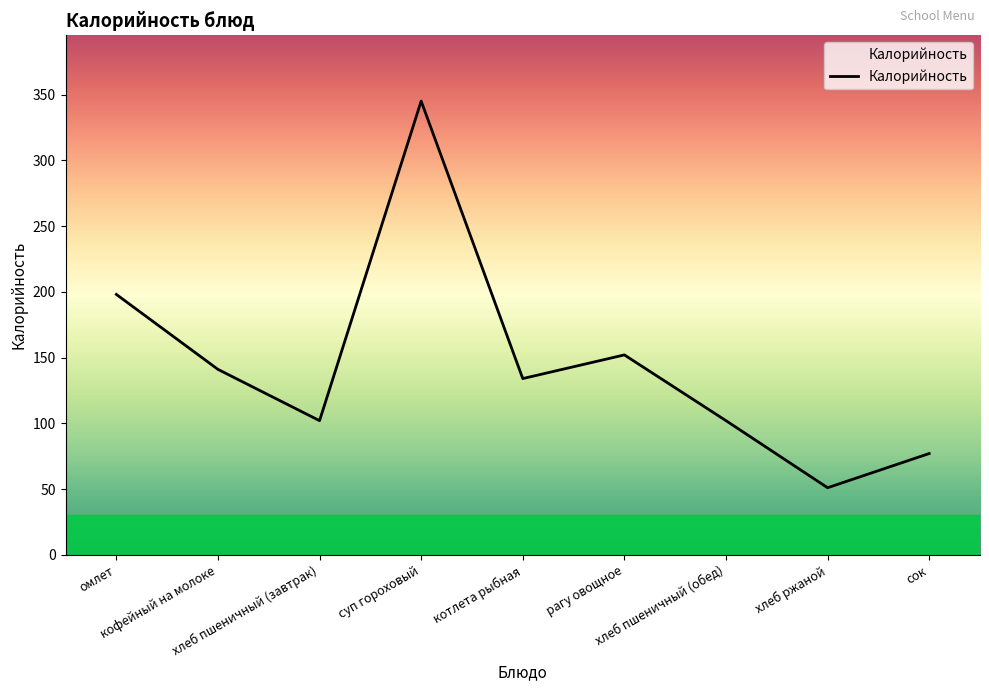

Which category has the lowest value across all series?

хлеб ржаной